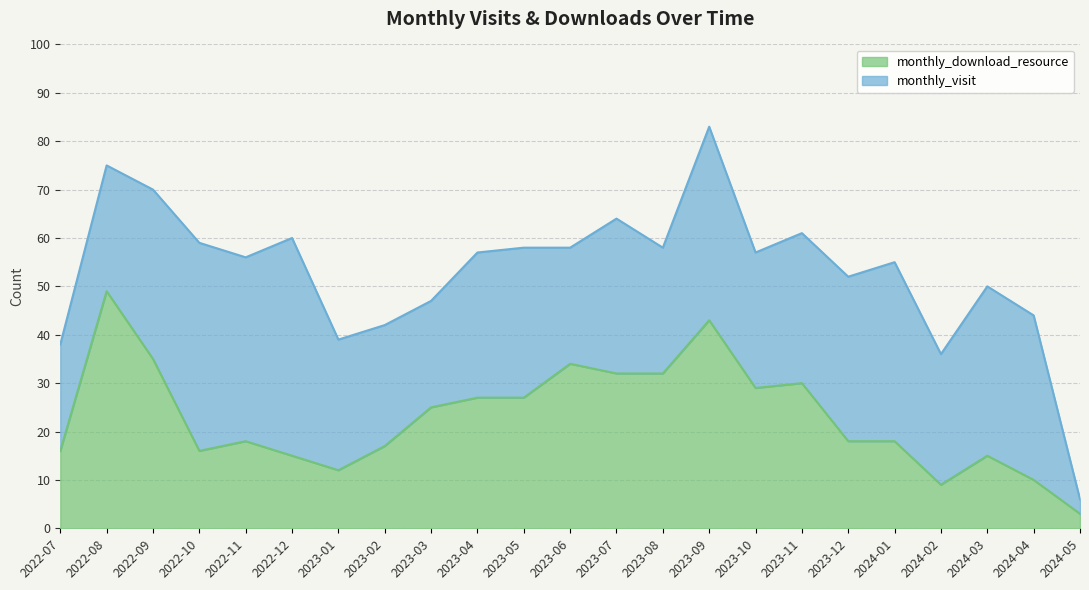

What is the label of the 5th point from the left?

2022-11